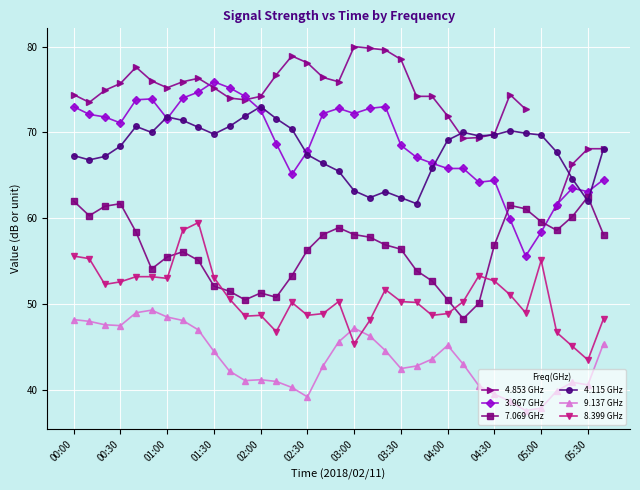

True or false: 9.137 GHz and 4.115 GHz cross at least once.

False